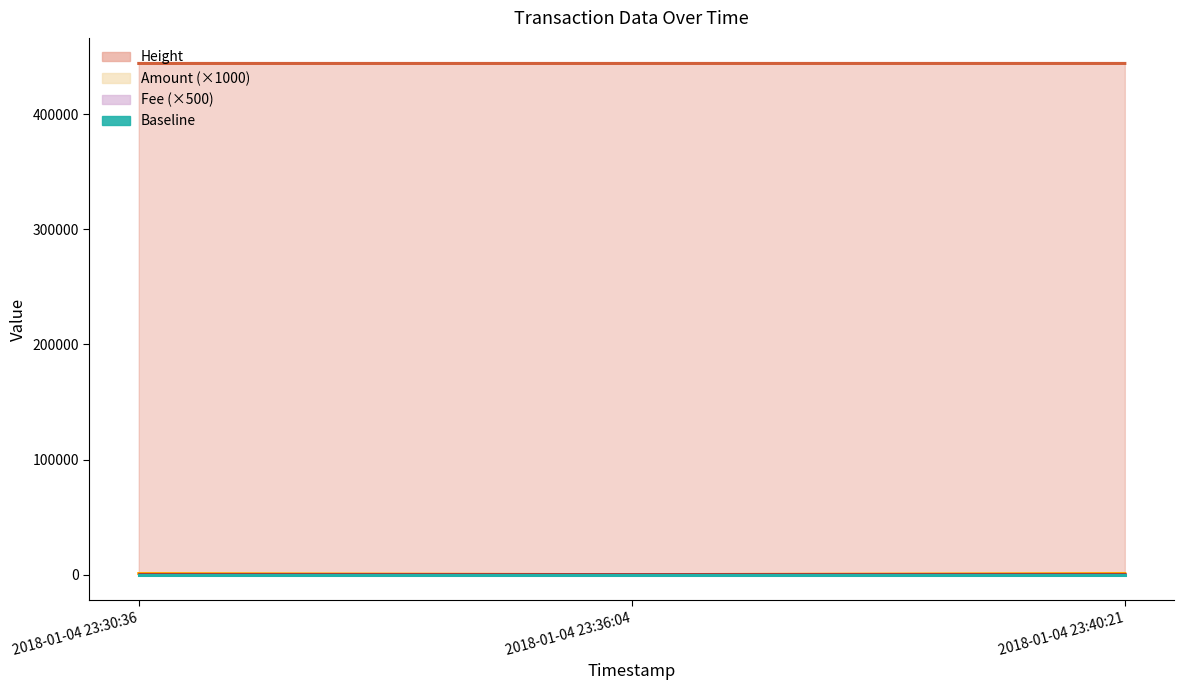

What is the difference between the highest and lowest values at 2018-01-04 23:40:21?

442925